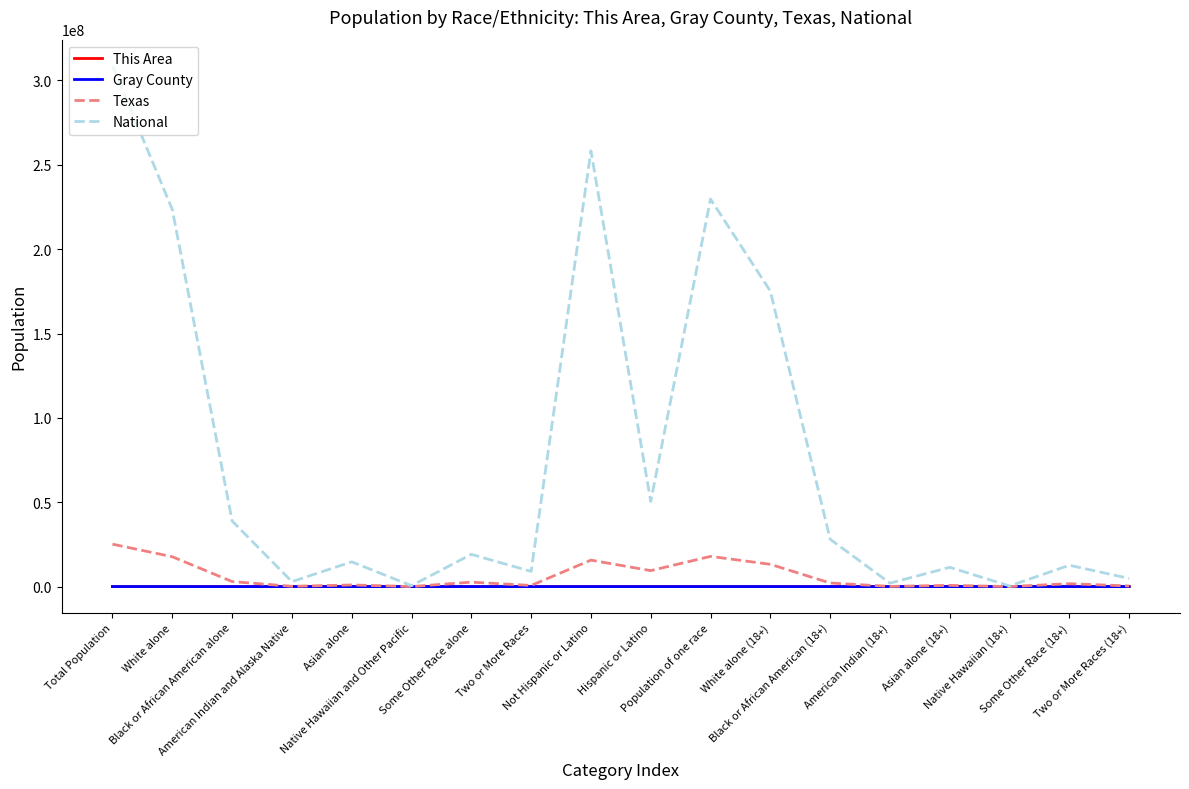

Which series has the widest spread of values?

National